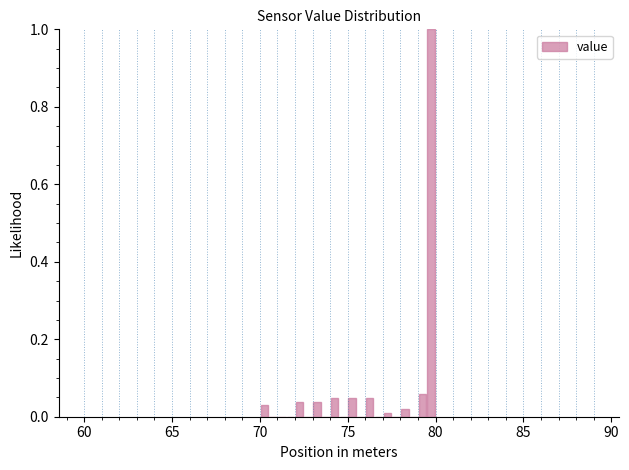

Around what value on the x-axis is the tallest bar? Give the approximate position of its centre, as read against the axis.

80.0